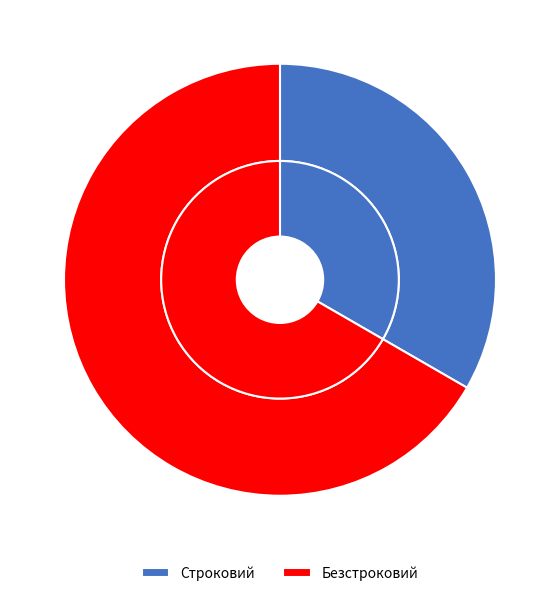

Do Строковий and Безстроковий together represent more than half of the pie?

Yes